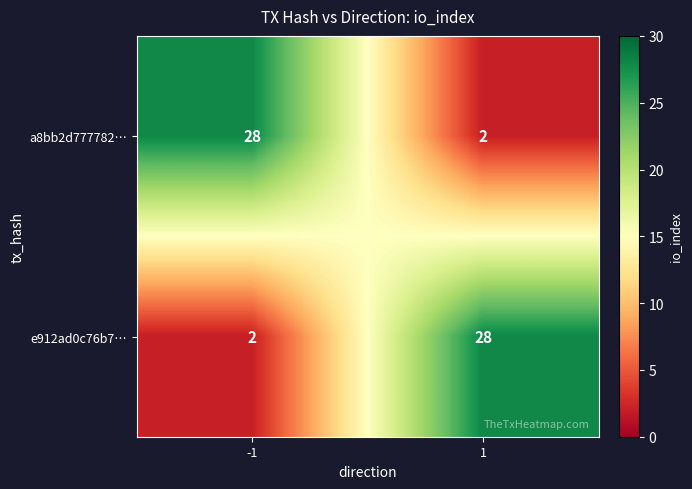

What is the difference between the maximum and minimum values in the a8bb2d777782… series?

26